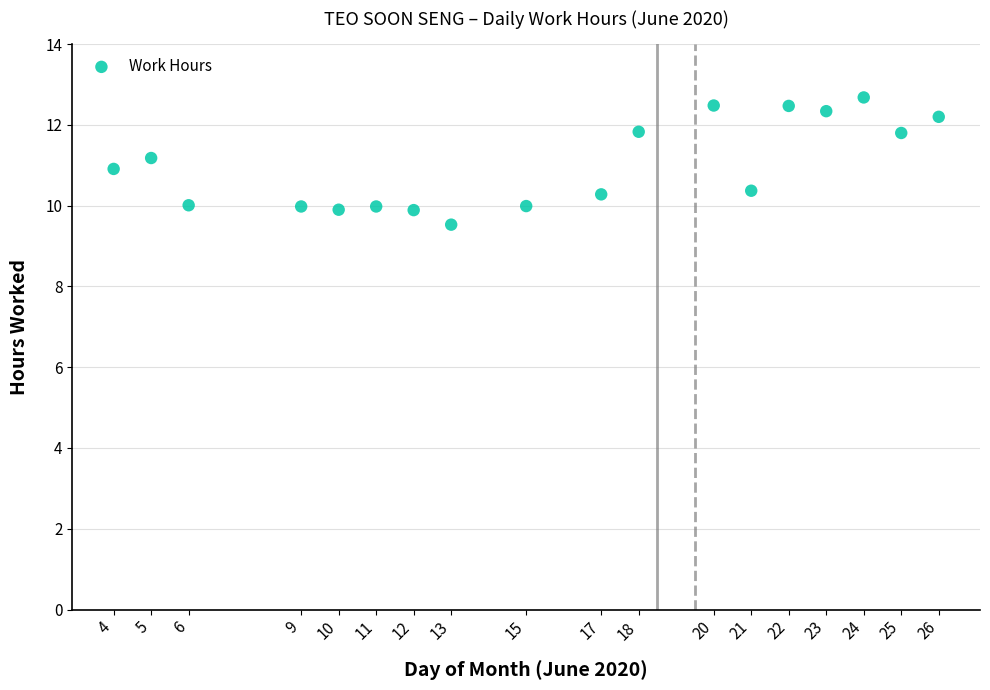

What is the range of X values (max minus min)?

22.0